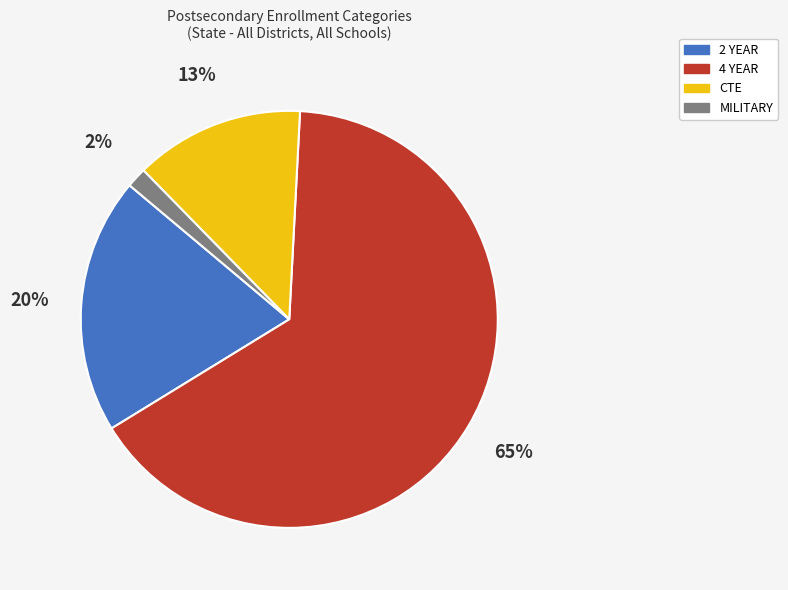

Rank the categories by value from lowest to highest.

MILITARY, CTE, 2 YEAR, 4 YEAR